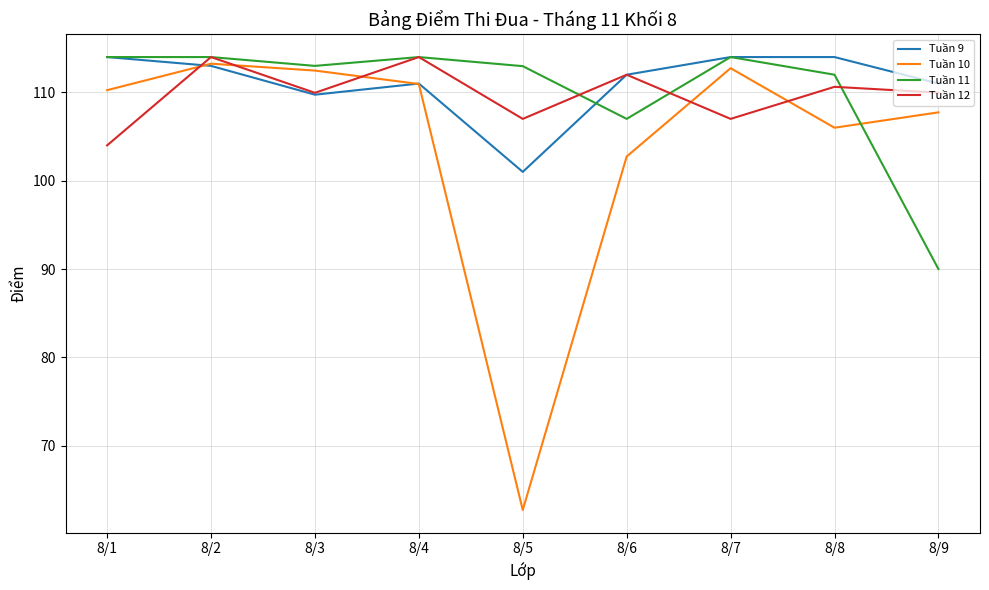

At which category is the sum across all series the highest?

8/2